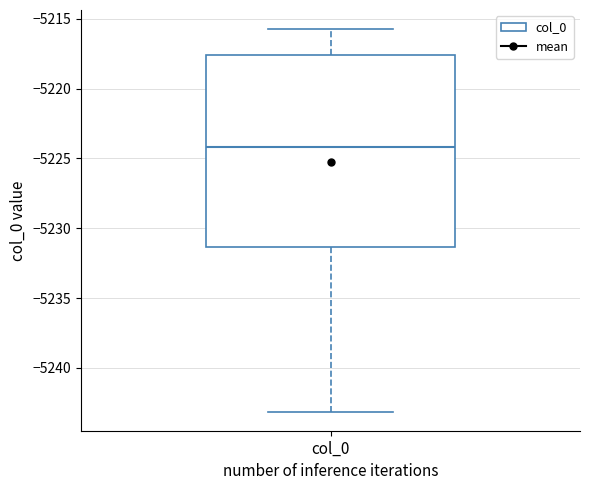

Where is the upper edge of the box for col_0 on the y-axis? The values are not printed on the chart, so give them approximately, as read against the axis.

-5217.5